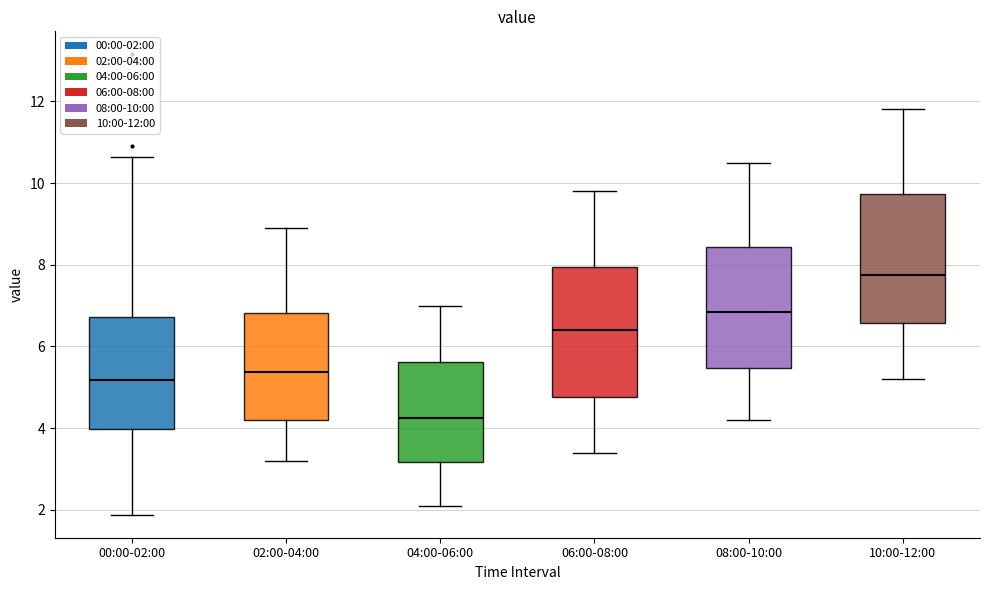

Reading left to right, read every box against the y-axis: the position of its median line, the range the box covers, and the ends of its whiskers. The values are not printed on the chart, so give them approximately, as read against the axis.

00:00-02:00: median 5.2, box 4.0 to 6.8, whiskers 1.8 to 10.6
02:00-04:00: median 5.4, box 4.2 to 6.8, whiskers 3.2 to 9.0
04:00-06:00: median 4.2, box 3.2 to 5.6, whiskers 2.2 to 7.0
06:00-08:00: median 6.4, box 4.8 to 8.0, whiskers 3.4 to 9.8
08:00-10:00: median 6.8, box 5.4 to 8.4, whiskers 4.2 to 10.6
10:00-12:00: median 7.8, box 6.6 to 9.8, whiskers 5.2 to 11.8